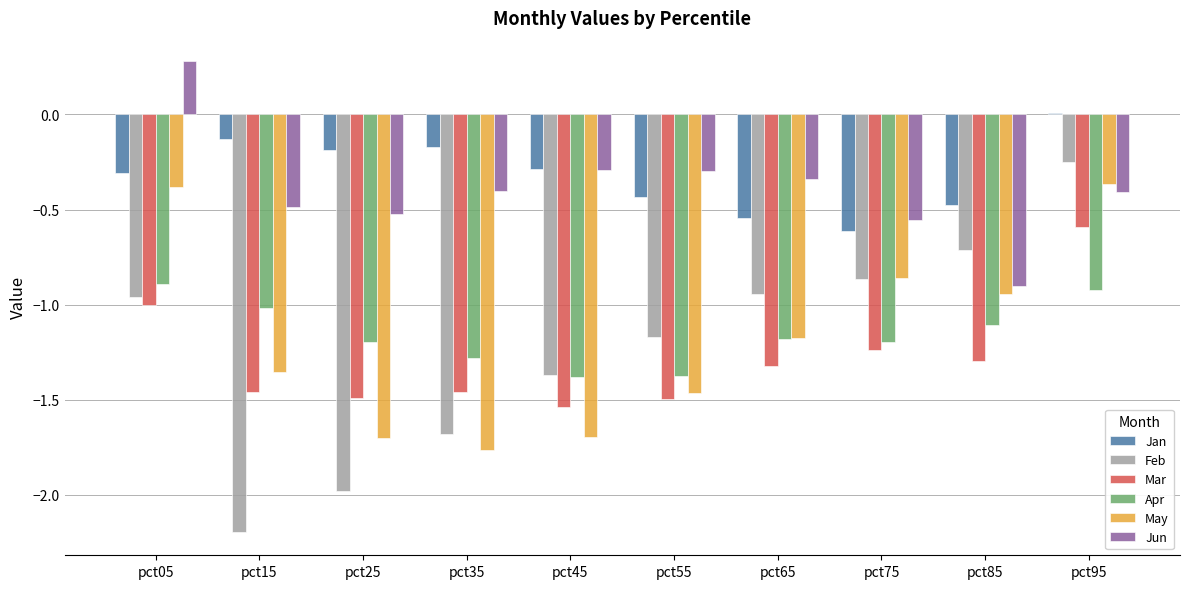

At which category is the sum across all series the highest?

pct95